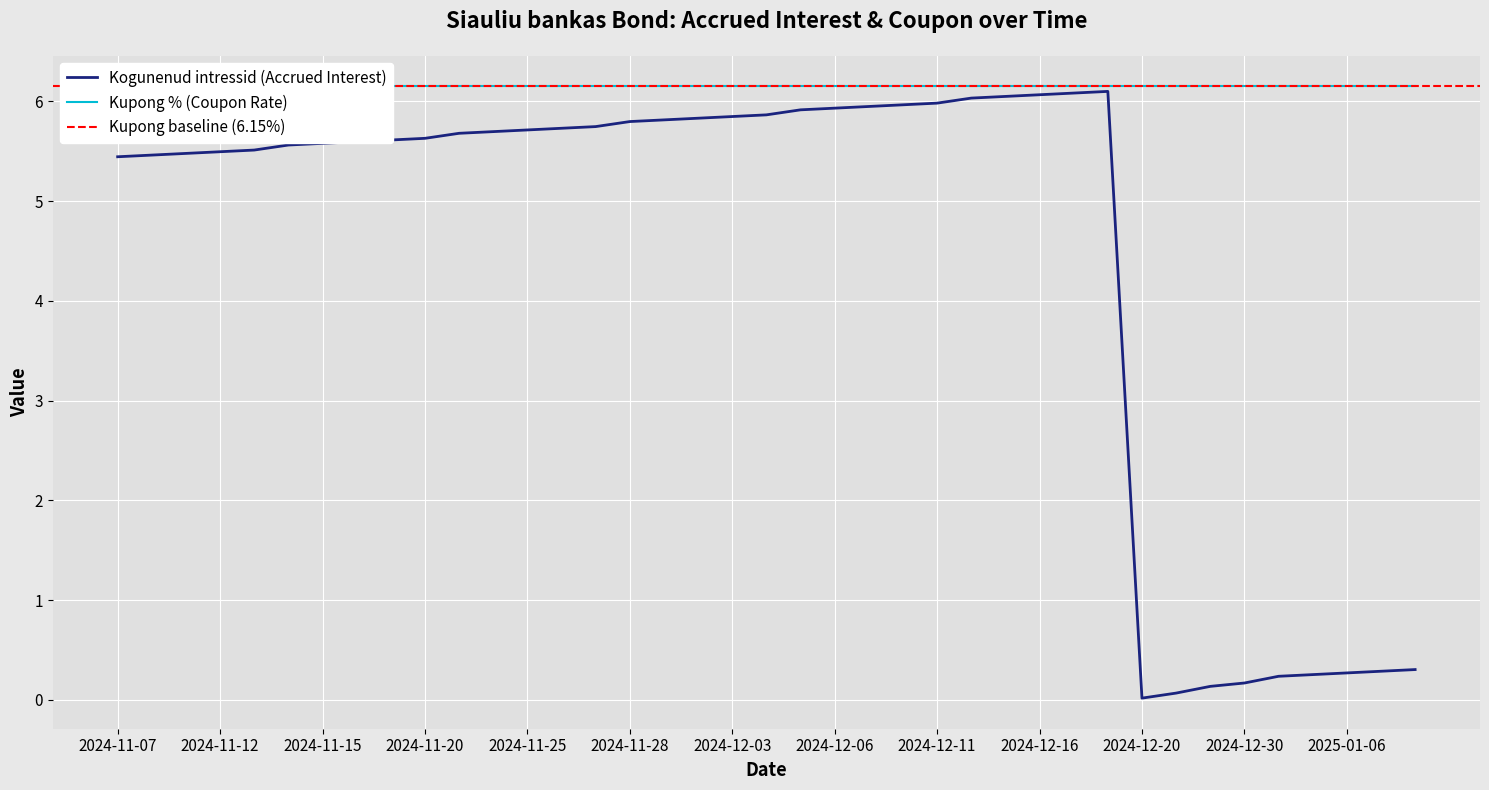

Rank the categories by value from lowest to highest.

2024-12-20, 2024-12-23, 2024-12-27, 2024-12-30, 2025-01-02, 2025-01-03, 2025-01-06, 2025-01-07, 2025-01-08, 2024-11-07, 2024-11-08, 2024-11-11, 2024-11-12, 2024-11-13, 2024-11-14, 2024-11-15, 2024-11-18, 2024-11-19, 2024-11-20, 2024-11-21, 2024-11-22, 2024-11-25, 2024-11-26, 2024-11-27, 2024-11-28, 2024-11-29, 2024-12-02, 2024-12-03, 2024-12-04, 2024-12-05, 2024-12-06, 2024-12-09, 2024-12-10, 2024-12-11, 2024-12-12, 2024-12-13, 2024-12-16, 2024-12-17, 2024-12-18